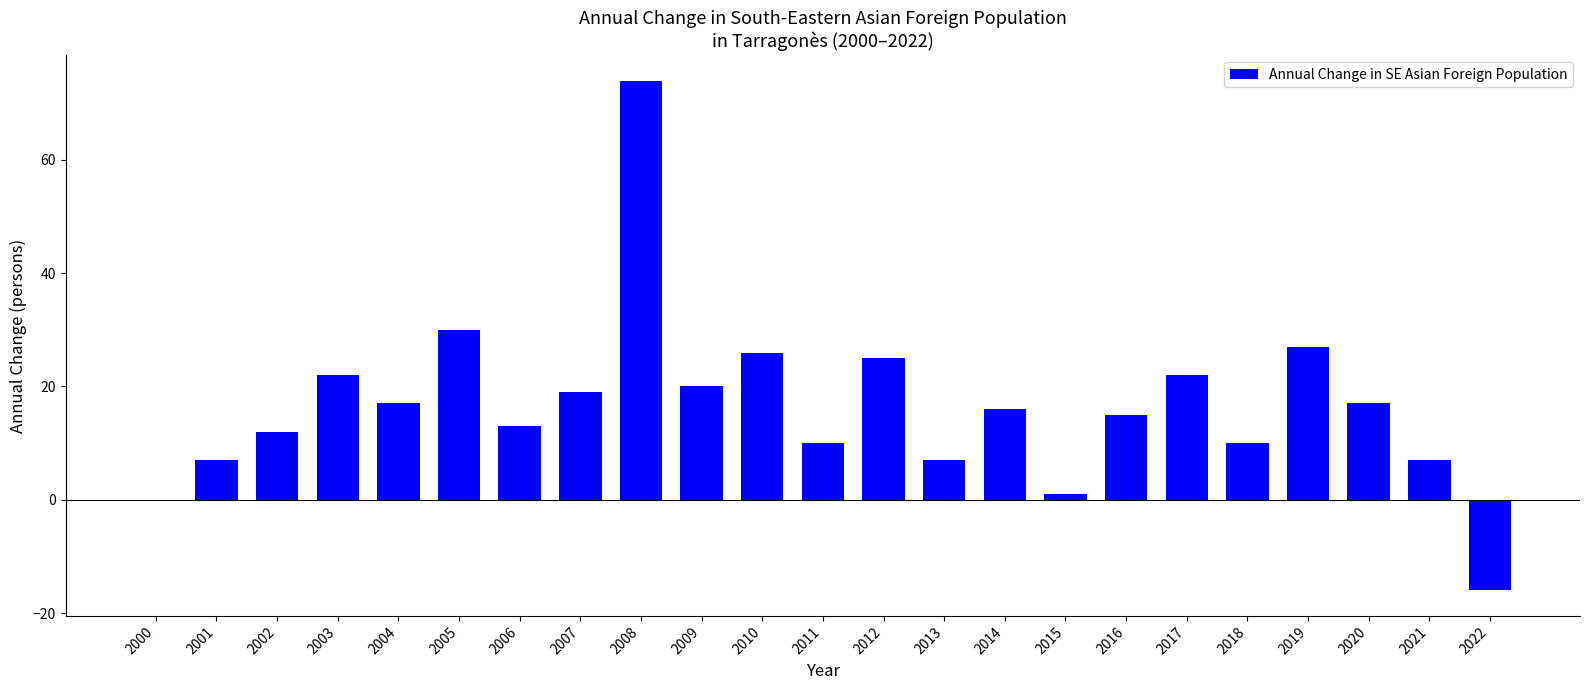

Where is the data nearest to the value 29?

2005